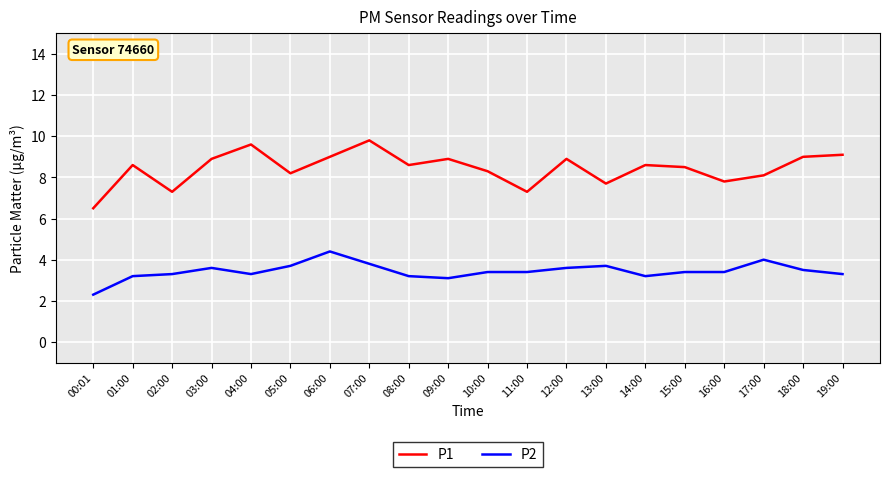

What is the total value across all series at 17:00?

12.1